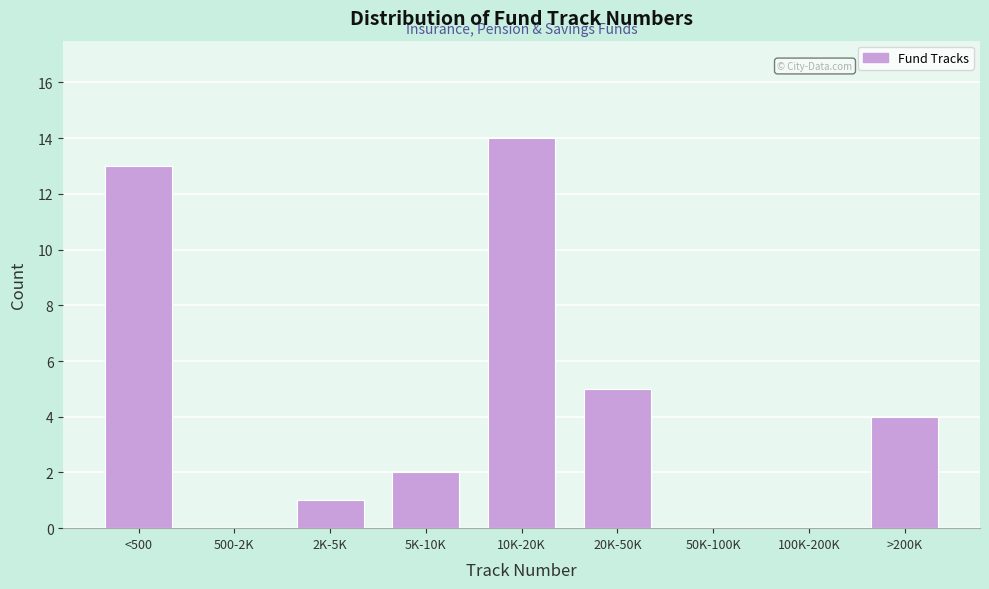

Reading left to right, extract all data points from this chart.

<500=13	500-2K=0	2K-5K=1	5K-10K=2	10K-20K=14	20K-50K=5	50K-100K=0	100K-200K=0	>200K=4